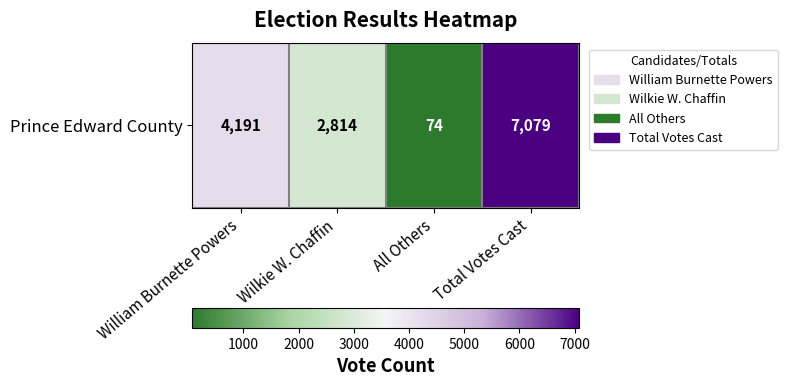

How many values are between 2814 and 7079?

3